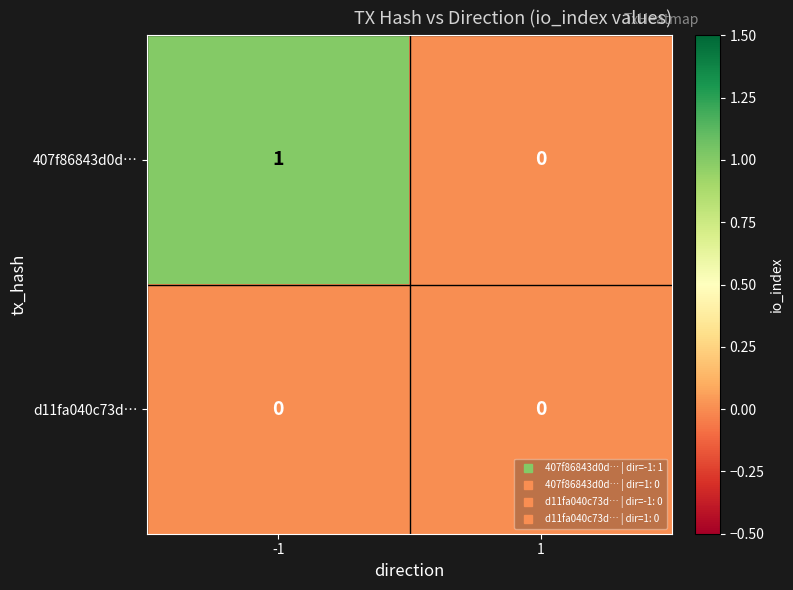

What is the maximum value shown in the chart?

1